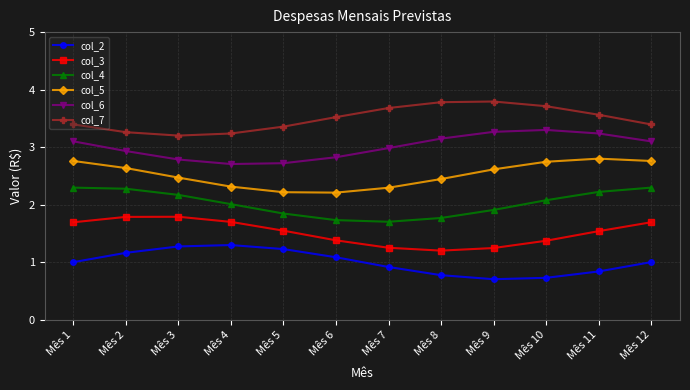

List the series in order of their peak value, highest first.

col_7, col_6, col_5, col_4, col_3, col_2